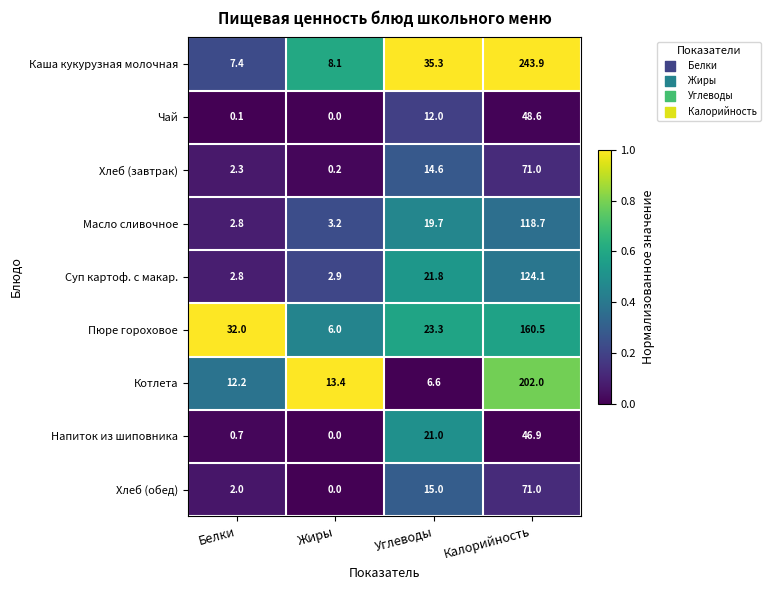

True or false: Напиток из шиповника has a value of 1.2 at Белки.

False